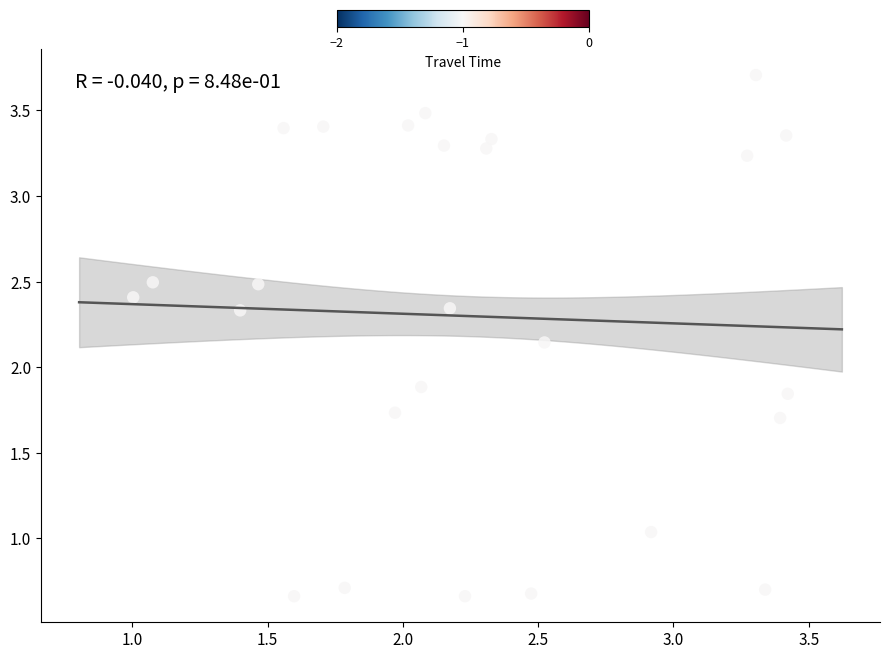

What is the range of Y values (max minus min)?

3.0